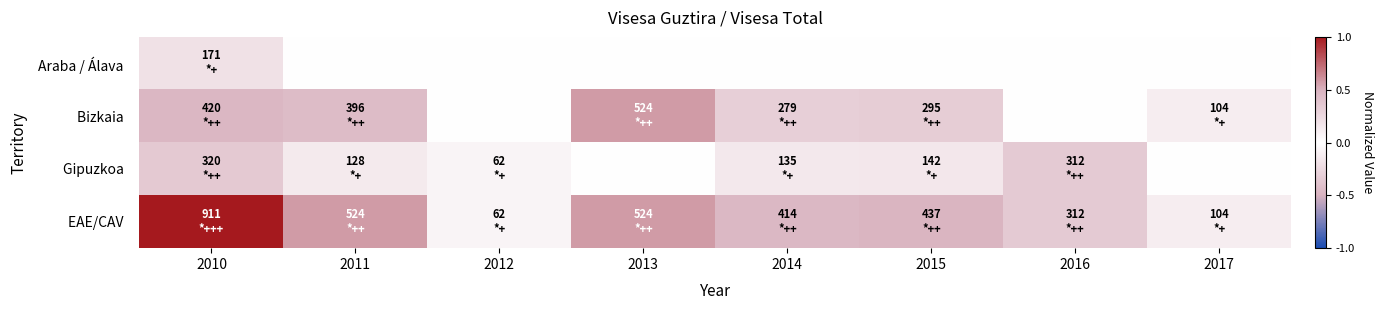

What is the total value across all series at 2016?

0.7